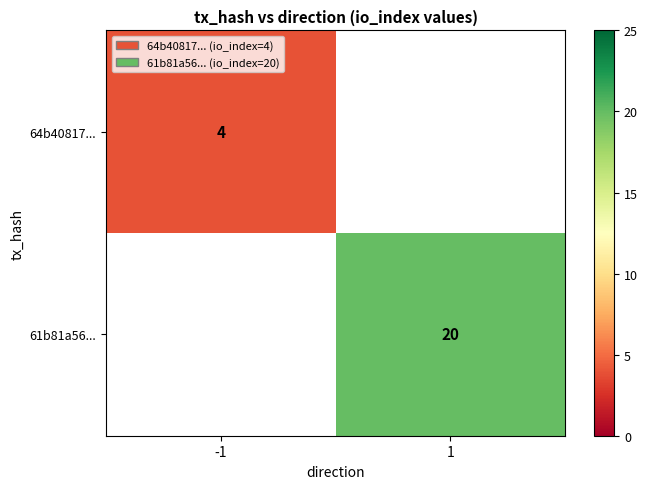

What is the smallest value displayed?

4.0